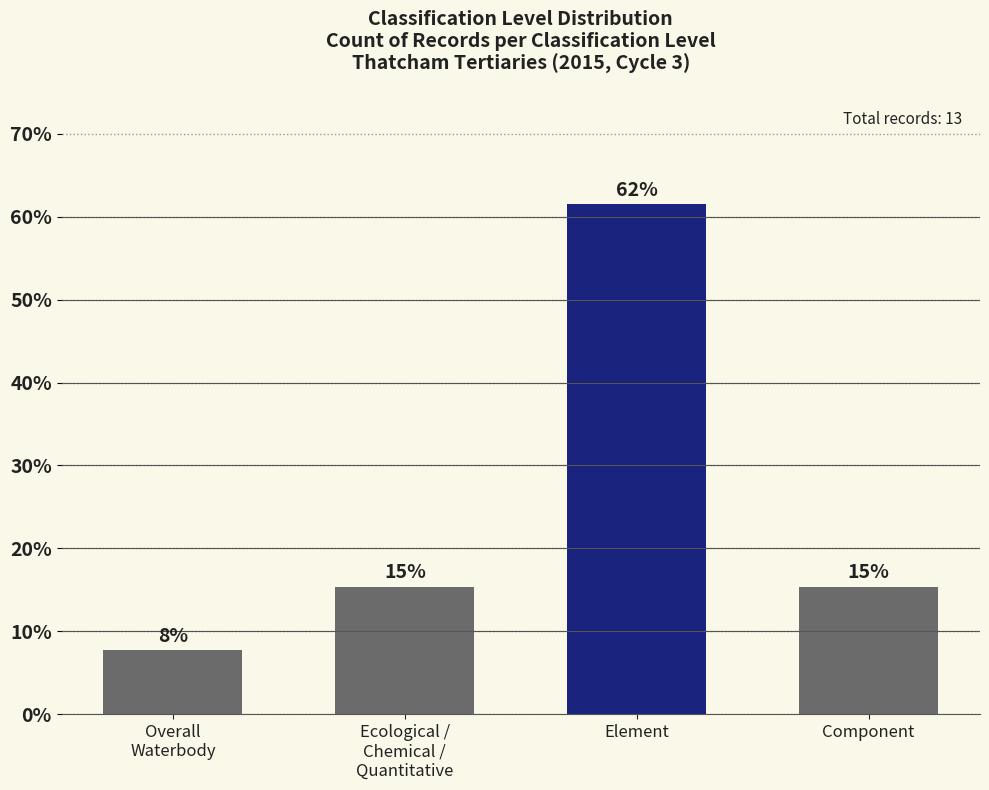

What is the difference between the values at Element and Ecological /
Chemical /
Quantitative?

46.2